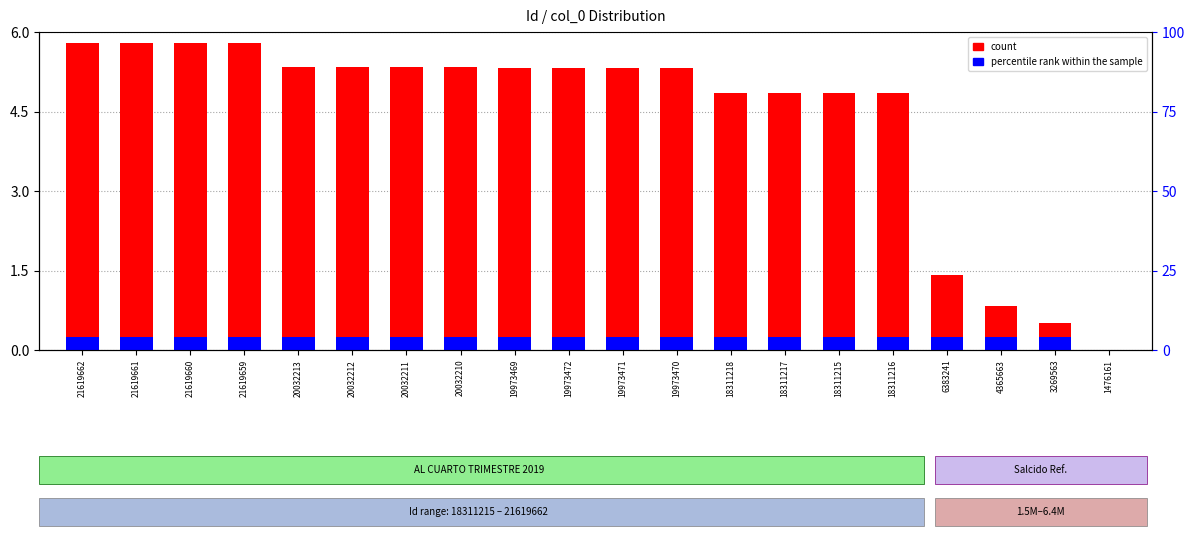

At which label does count reach its peak?

21619662